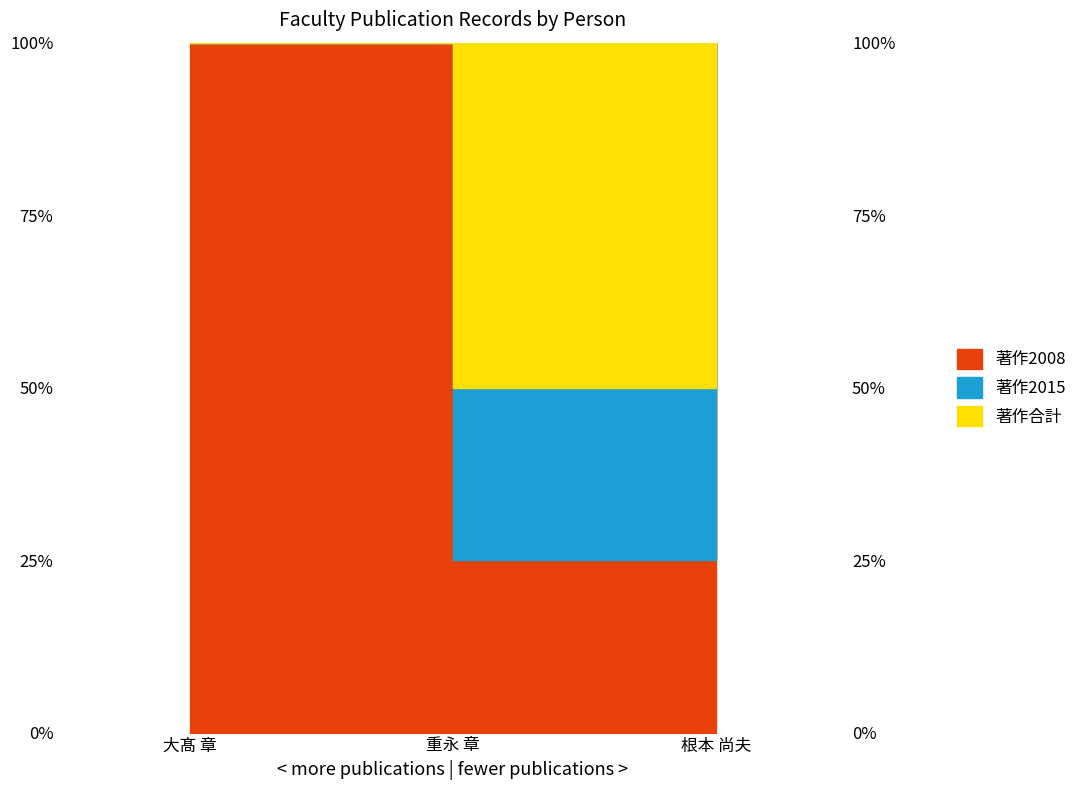

At which label is 在籍月数 closest to 62?

重永 章